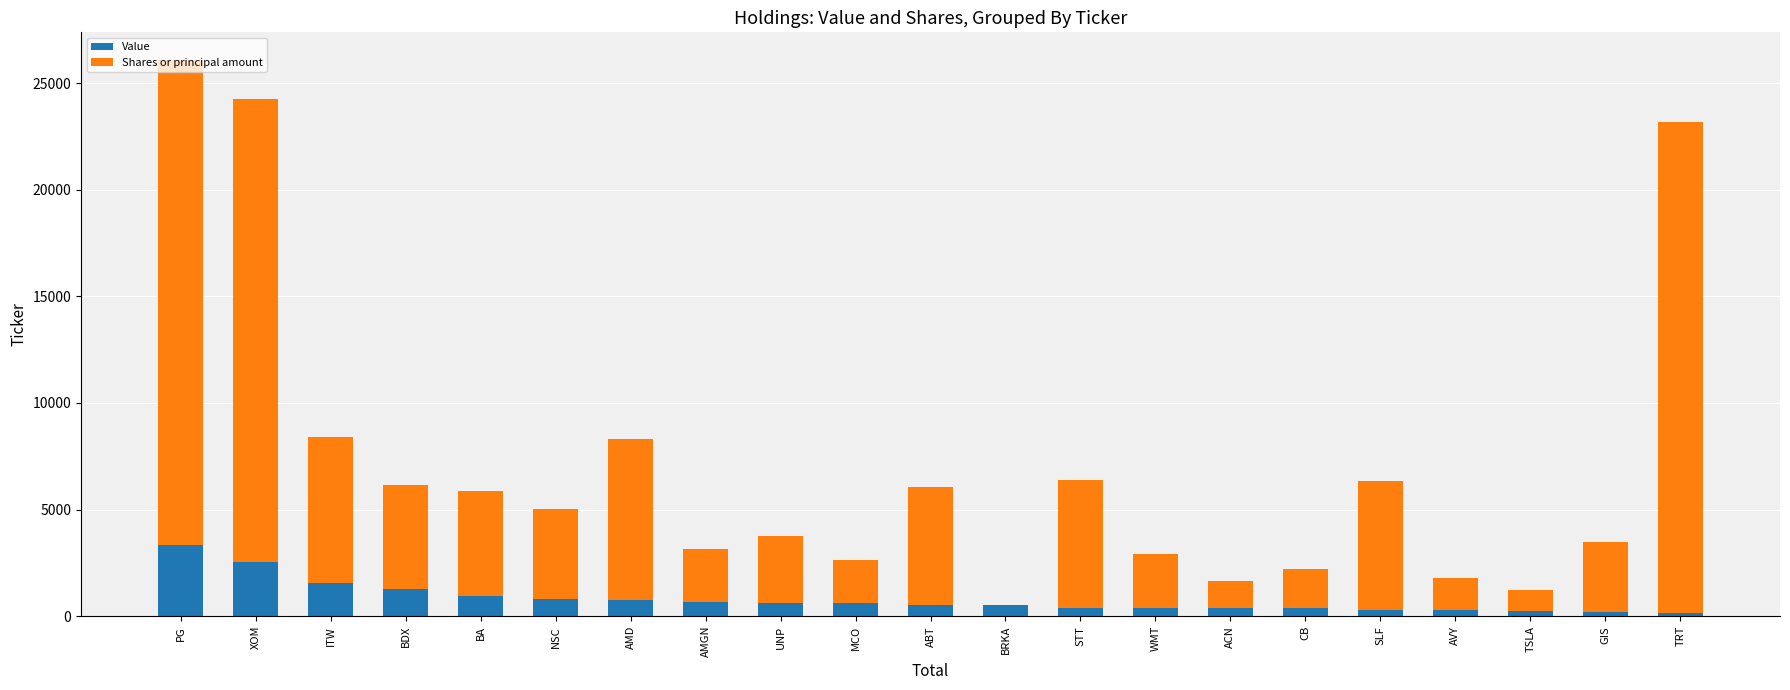

At which category is the sum across all series the highest?

PG